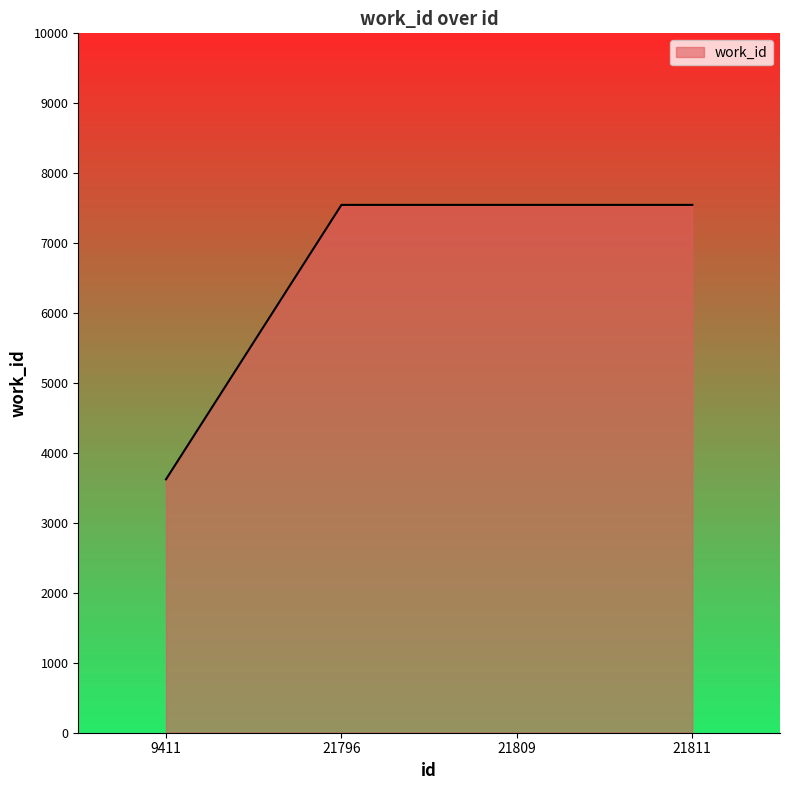

Is it true that the value at 9411 is 3623?

True